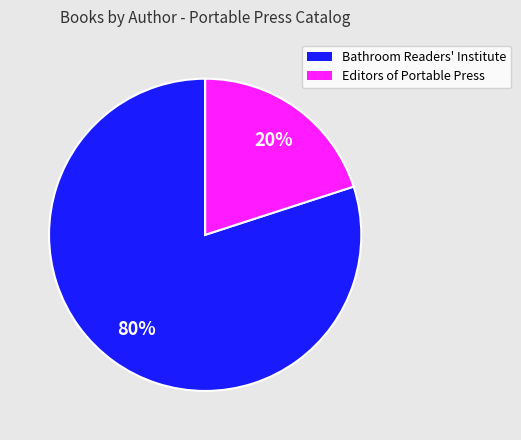

Is there a majority slice in this chart?

Yes